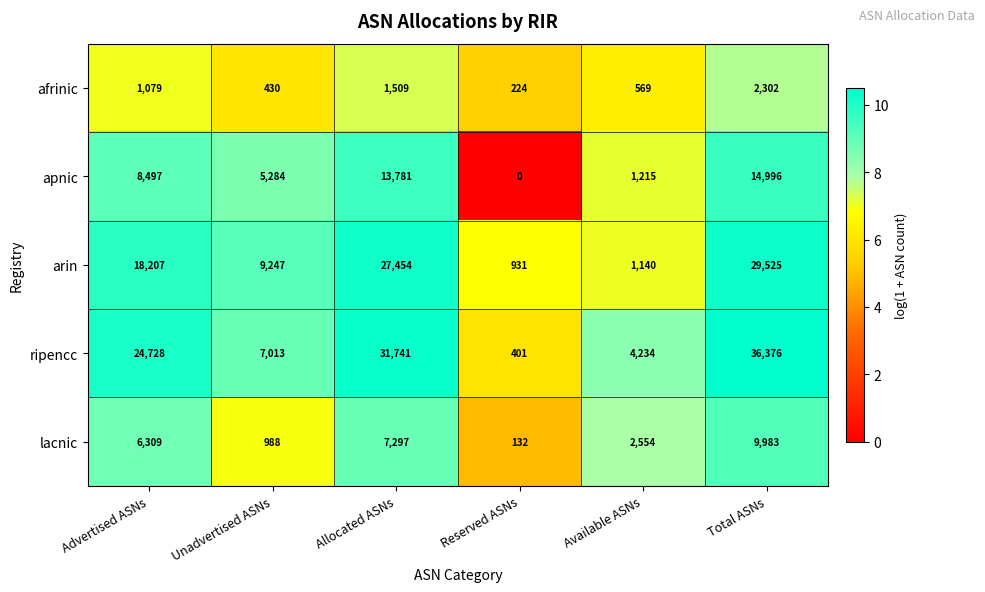

The value of arin at Available ASNs is 427. True or false?

False